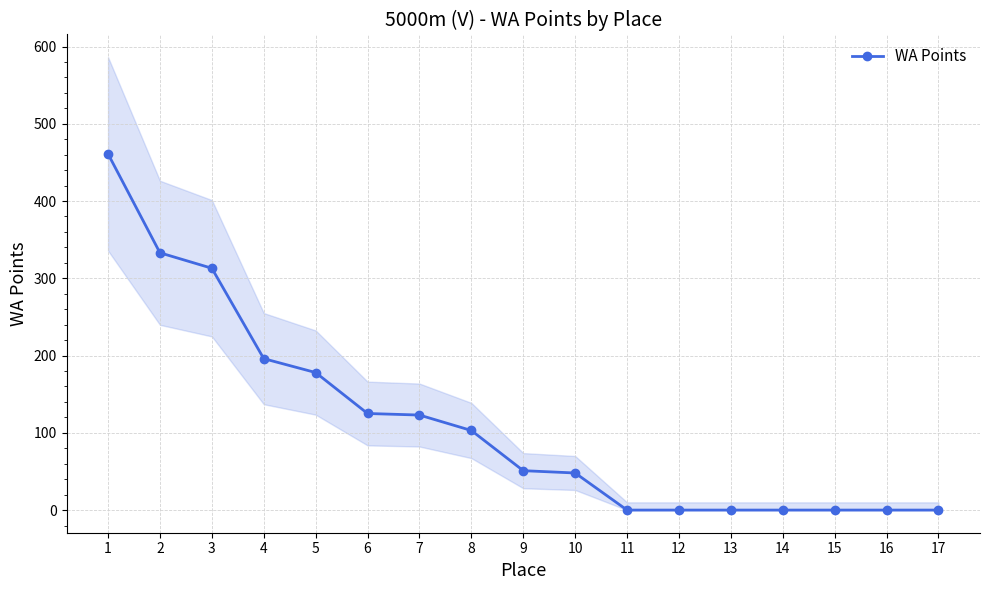

Reading left to right, extract all data points from this chart.

1=461	2=333	3=313	4=196	5=178	6=125	7=123	8=103	9=51	10=48	11=0	12=0	13=0	14=0	15=0	16=0	17=0